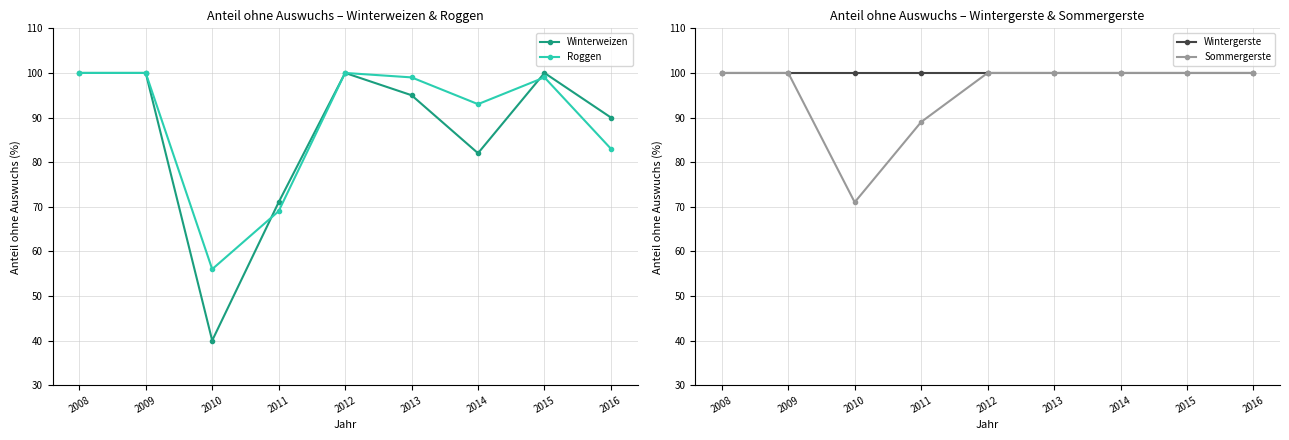

What is the difference between the second highest and minimum values in the Roggen series?

44